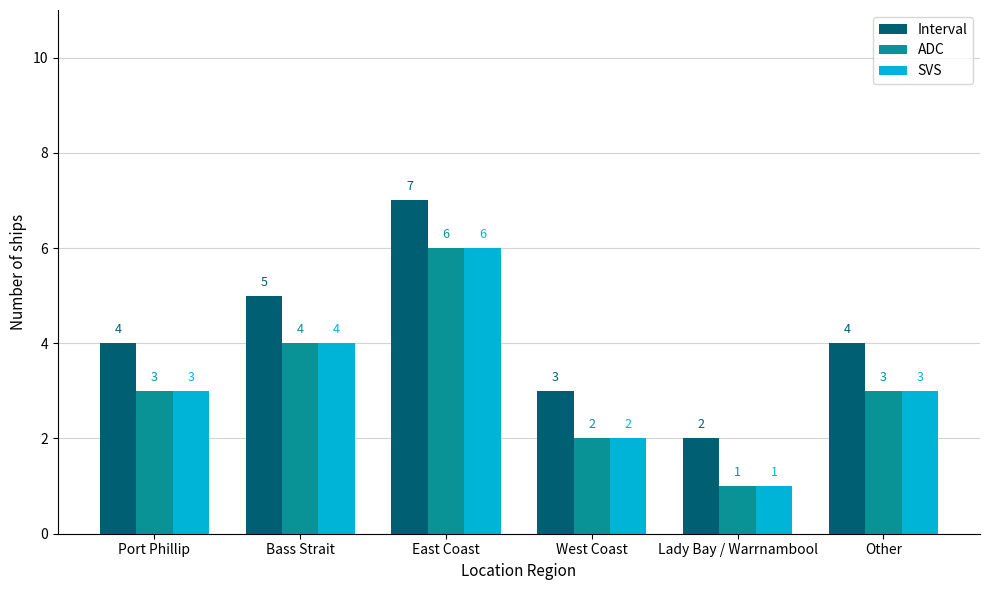

Which series has the largest total across all categories?

Interval